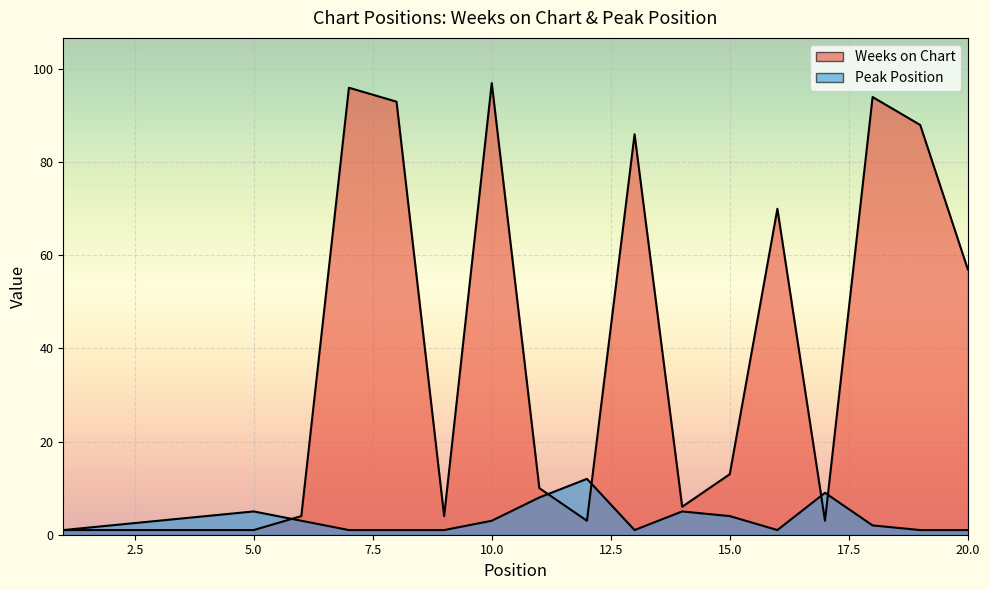

Where is the first local maximum for Peak Position?

5